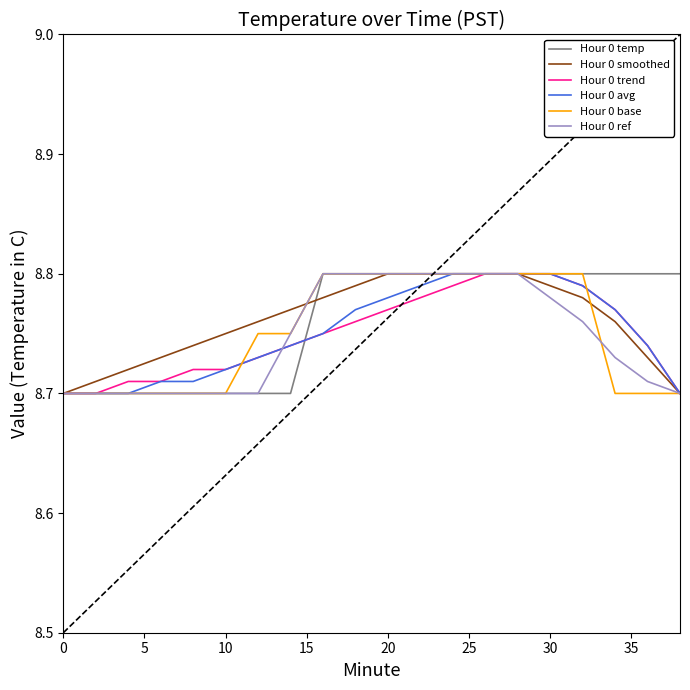

What are all the series names shown in the legend?

Hour 0 temp, Hour 0 smoothed, Hour 0 trend, Hour 0 avg, Hour 0 base, Hour 0 ref